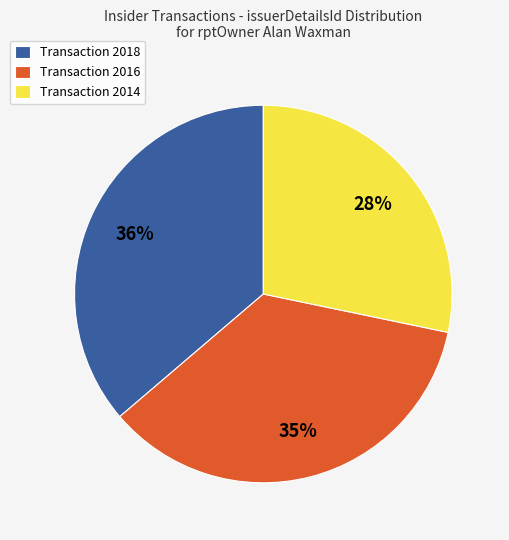

How many segments does this pie chart have?

3